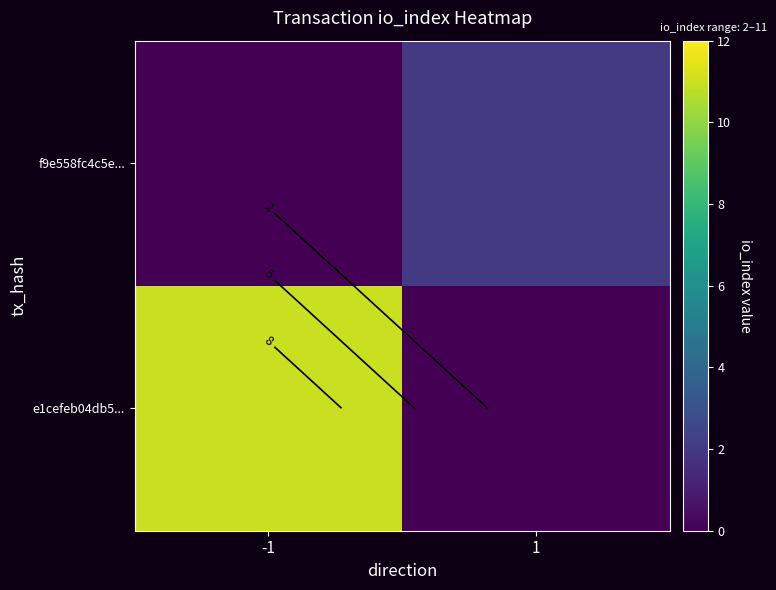

At which label does e1cefeb04db5... reach its peak?

-1